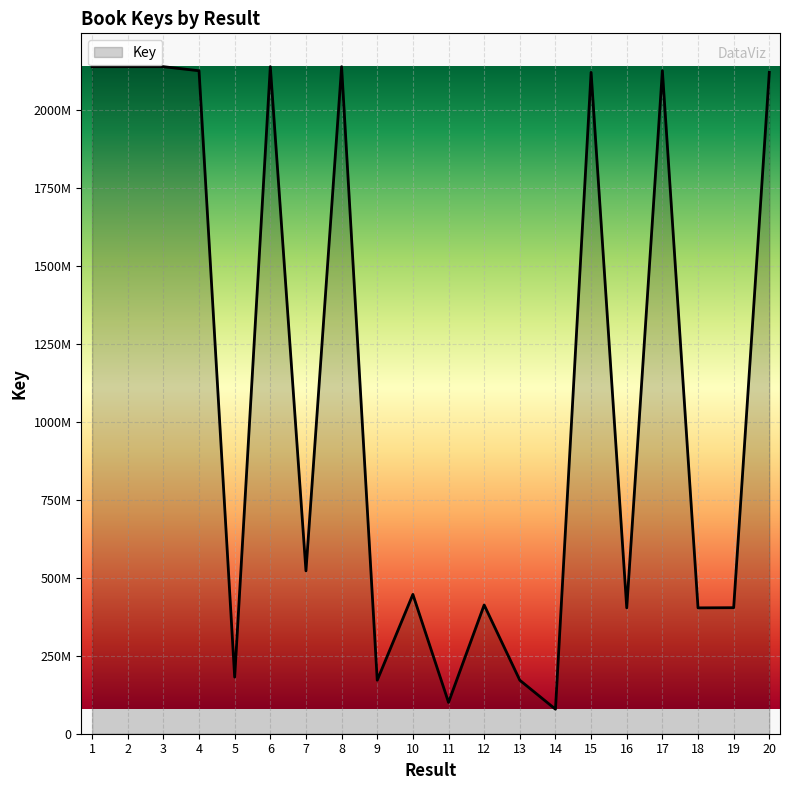

Does the chart have visible grid lines?

Yes